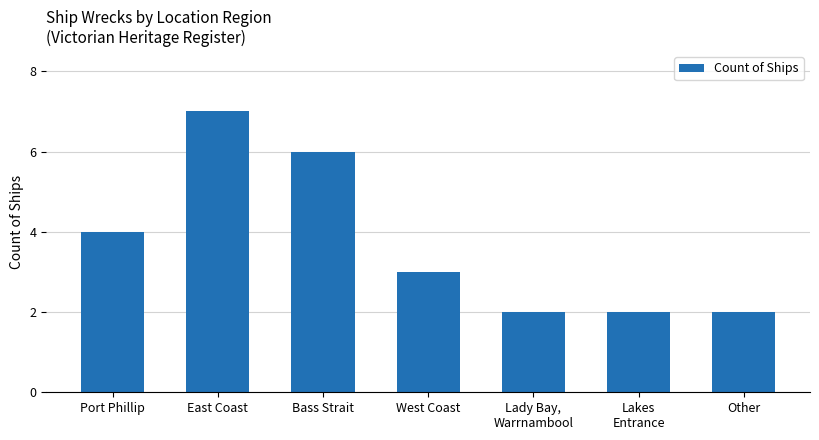

What position from the right is Bass Strait?

5